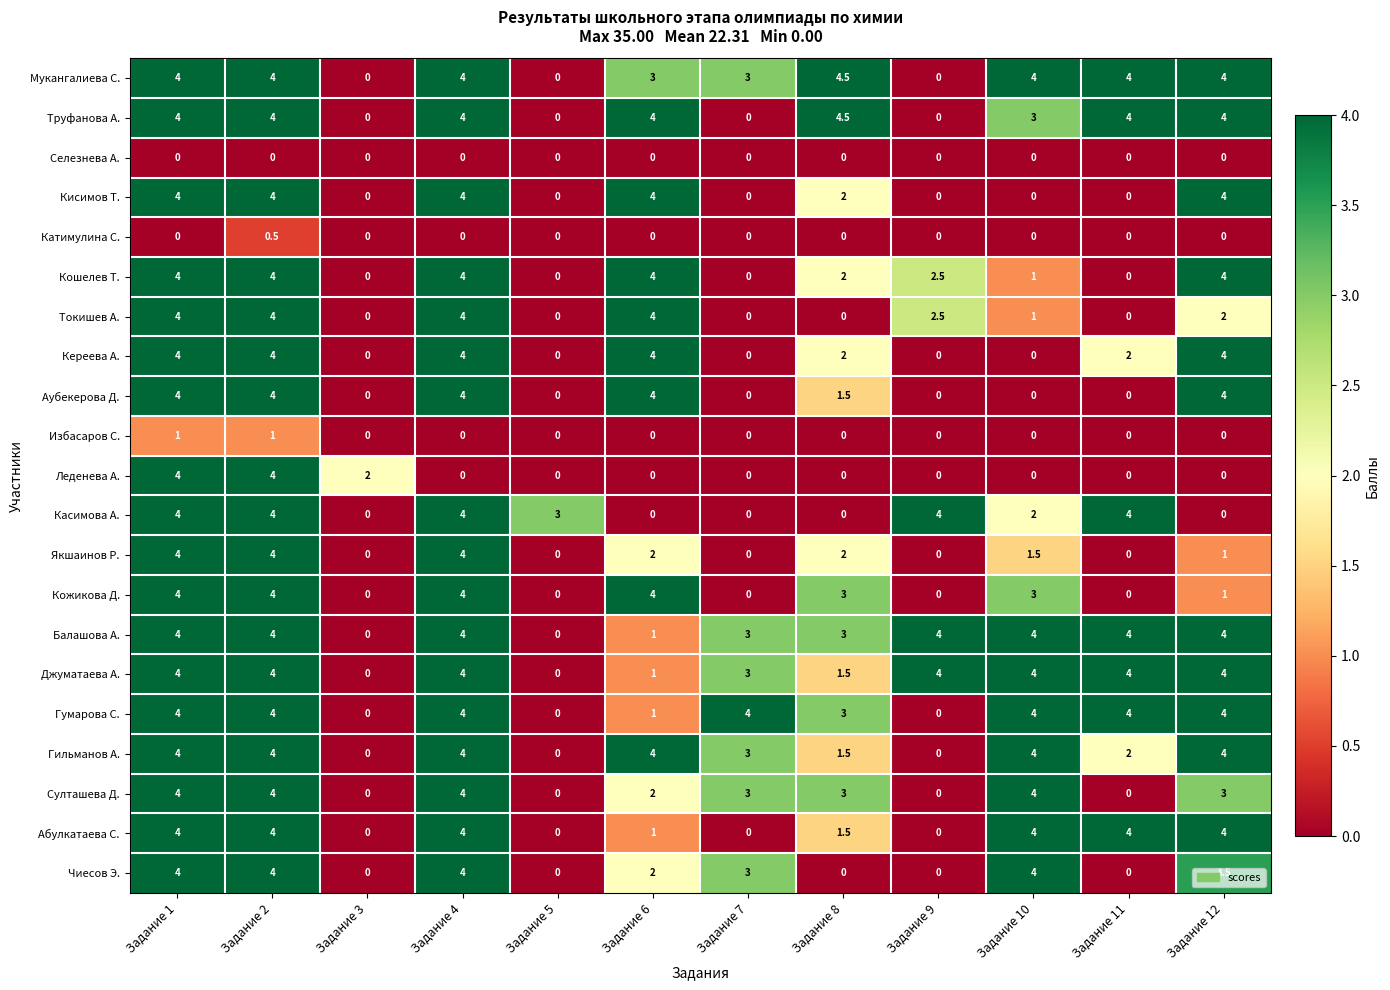

What is the difference between the second highest and second lowest values in the Гильманов А. series?

4.0